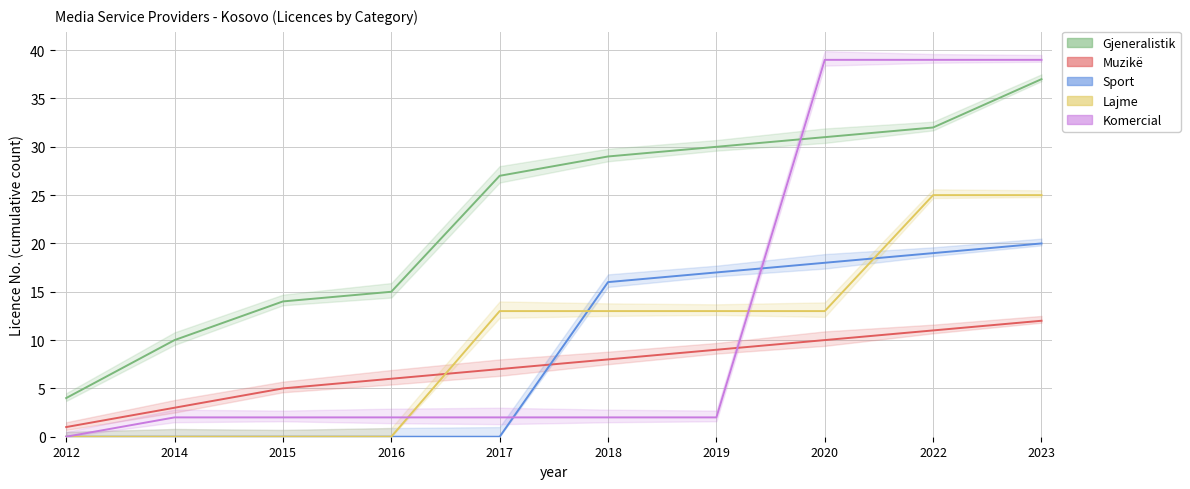

Which has a higher value, 2020 or 2018?

2020